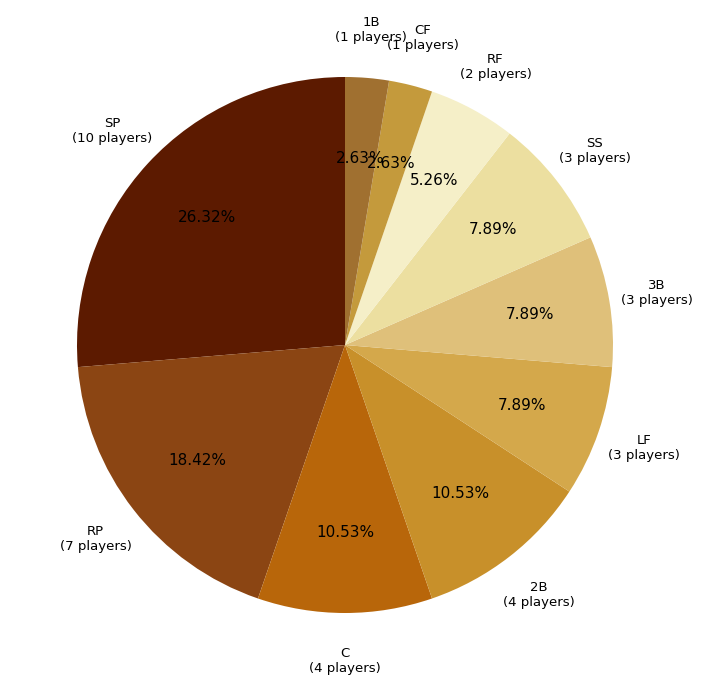

True or false: 3B accounts for 1% of the total.

False